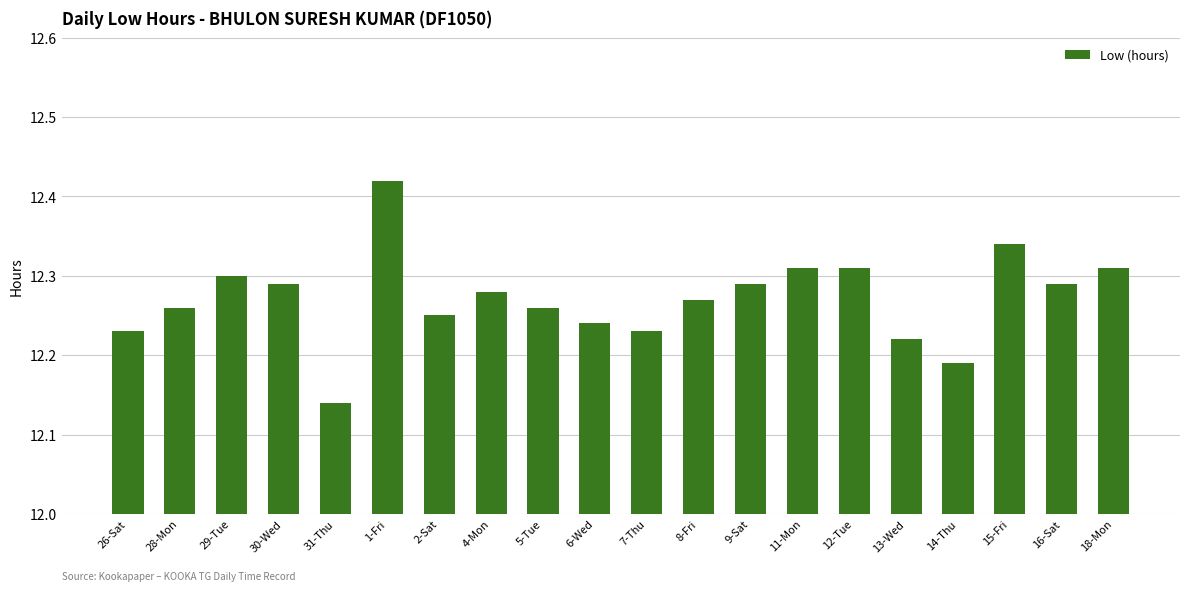

What is the label of the 4th bar from the right?

14-Thu